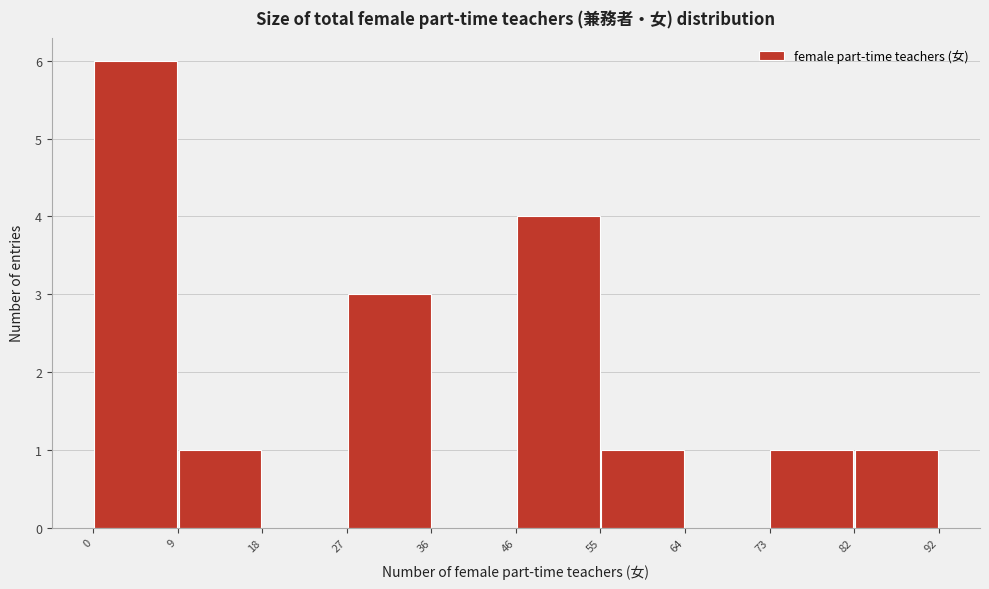

Which range on the x-axis has the tallest bar?

0 to 9